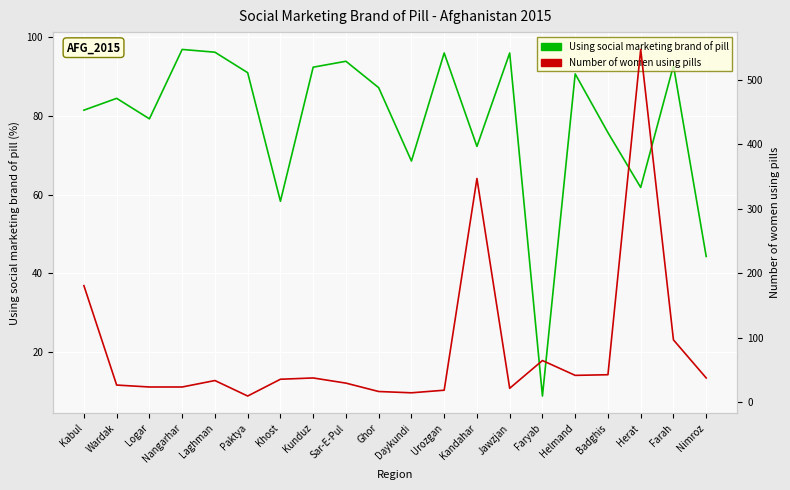

Is this an area chart (filled region under the line)?

No